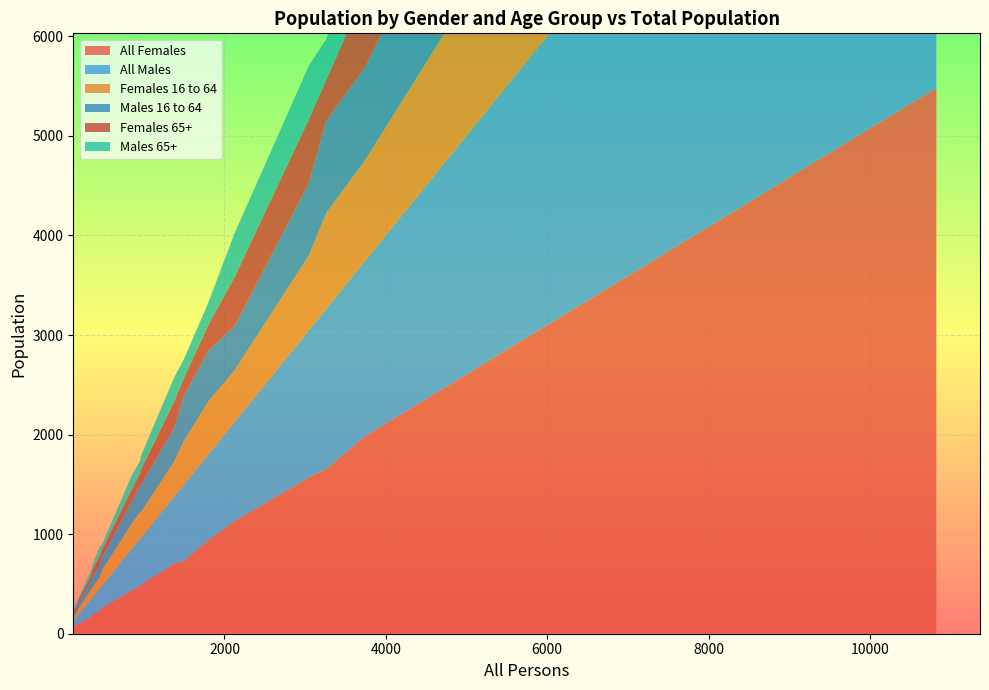

Reading right to left, what are all the values shown in this chart?

All Females: 364=195	961=491	852=437	2128=1132	188=98	1496=730	10824=5482	341=164	484=261	1799=940	3046=1569	167=90	159=82	1378=705	133=80	953=477	3262=1653	458=226	468=245	3743=1984
All Males: 364=169	961=470	852=415	2128=996	188=90	1496=766	10824=5342	341=177	484=223	1799=859	3046=1477	167=77	159=77	1378=673	133=53	953=476	3262=1609	458=232	468=223	3743=1759
Females 16 to 64: 364=102	961=255	852=255	2128=520	188=61	1496=440	10824=3119	341=97	484=156	1799=533	3046=754	167=36	159=42	1378=355	133=47	953=270	3262=965	458=114	468=141	3743=1012
Males 16 to 64: 364=101	961=271	852=219	2128=444	188=55	1496=449	10824=3226	341=88	484=132	1799=511	3046=724	167=34	159=33	1378=336	133=34	953=269	3262=925	458=119	468=133	3743=934
Females 65+: 364=69	961=153	852=124	2128=494	188=28	1496=179	10824=1482	341=47	484=73	1799=255	3046=642	167=40	159=38	1378=263	133=21	953=118	3262=412	458=96	468=73	3743=757
Males 65+: 364=55	961=139	852=142	2128=441	188=26	1496=191	10824=1111	341=54	484=54	1799=224	3046=539	167=35	159=36	1378=245	133=13	953=122	3262=409	458=95	468=67	3743=617